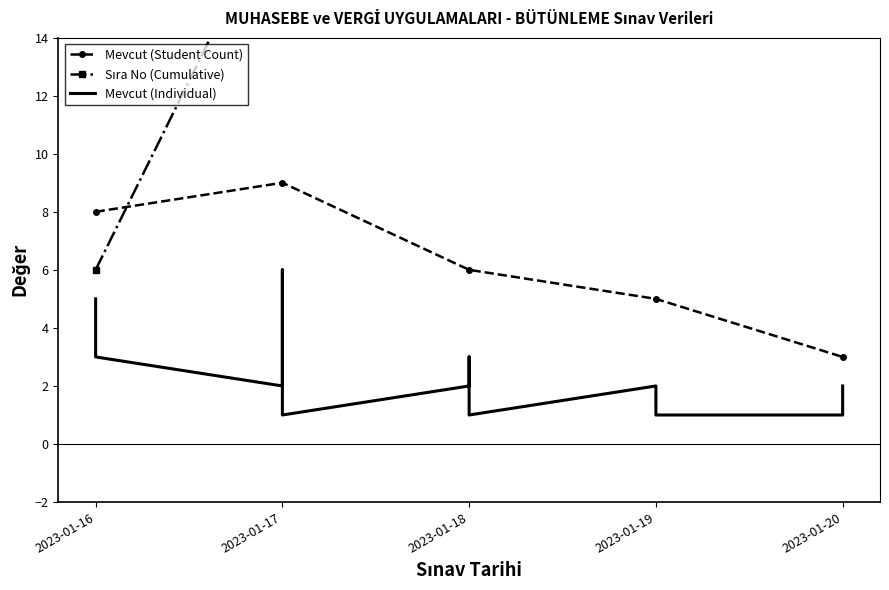

Is the value of Sıra No at 2023-01-19 greater than the value of Mevcut (Student Count) at 2023-01-18?

Yes